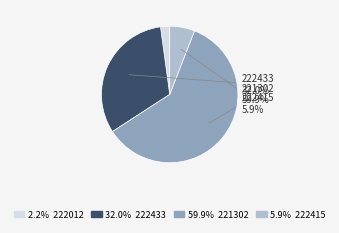

How many segments does this pie chart have?

4